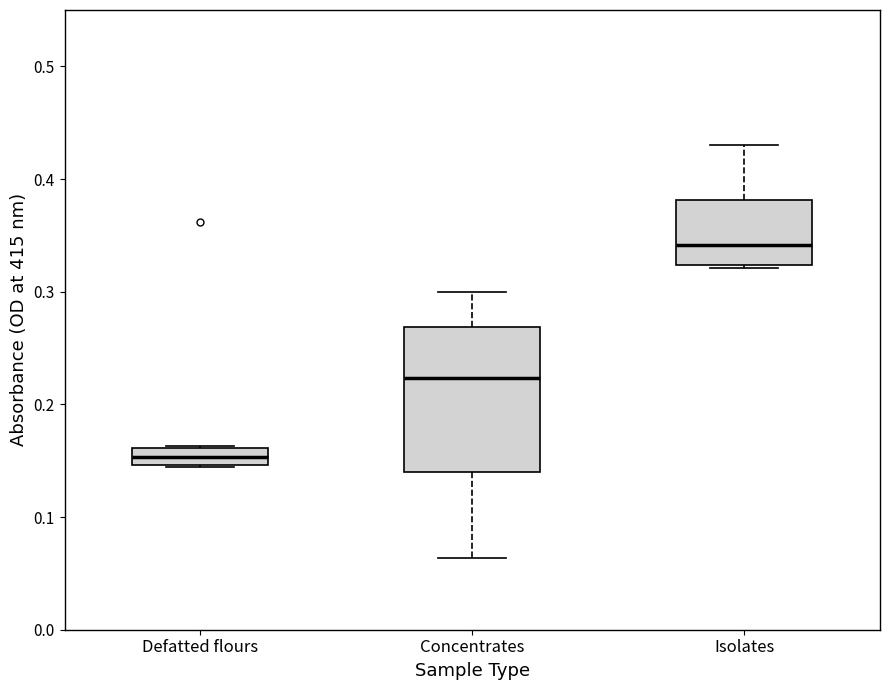

Where is the upper edge of the box for Defatted flours on the y-axis? The values are not printed on the chart, so give them approximately, as read against the axis.

0.16